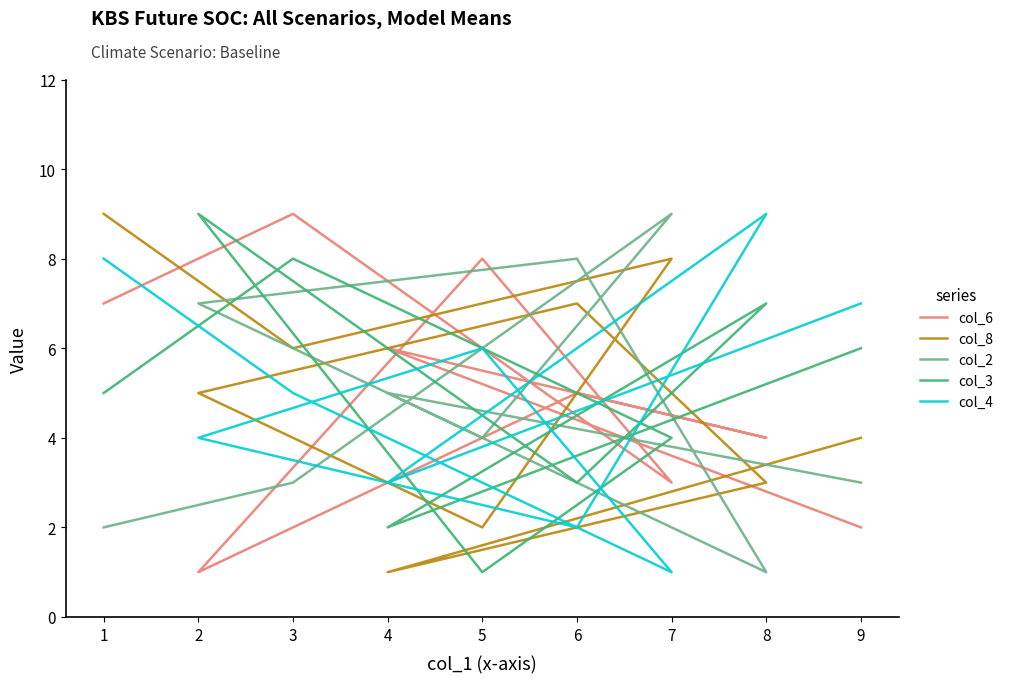

How many intersections are there between col_2 and col_8?

4